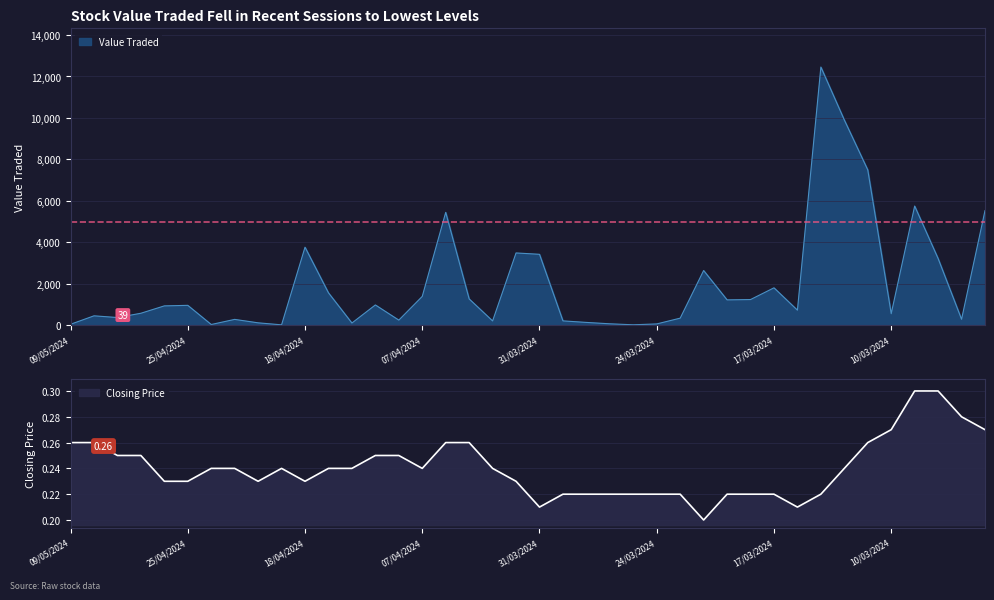

At which category does Closing reach its first local peak?

21/04/2024